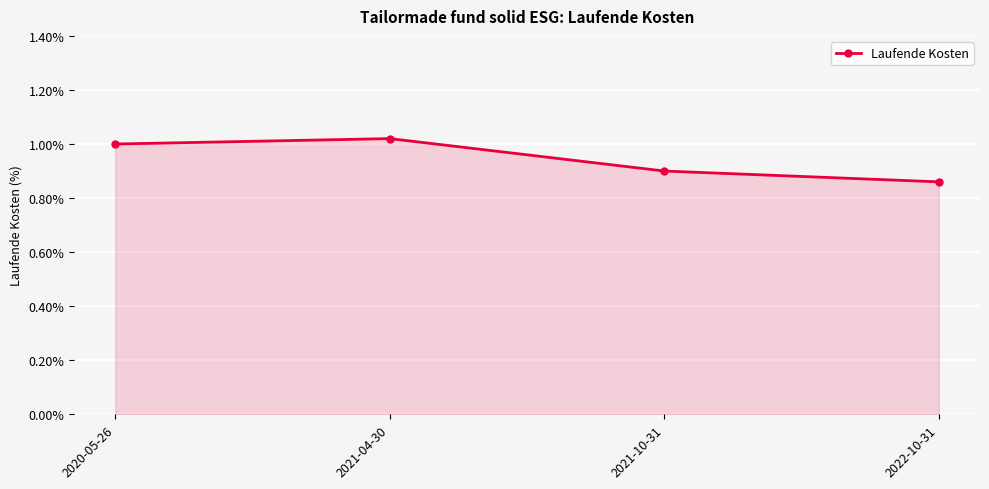

How many data points are less than 1?

2